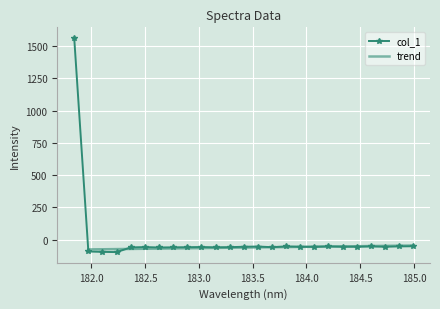

What is the change in value from 184.2046578328 to 184.7290361848?

-2.8